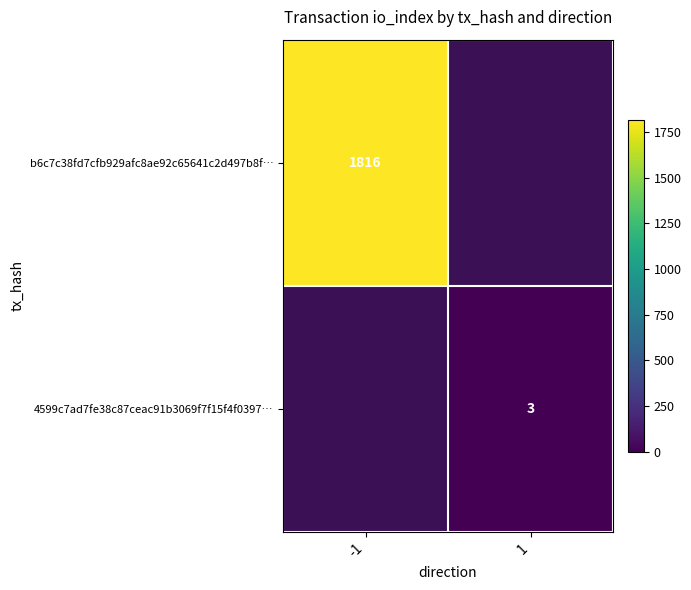

The b6c7c38fd7cfb929afc8ae92c65641c2d497b8f… series shows 1196 at -1. True or false?

False